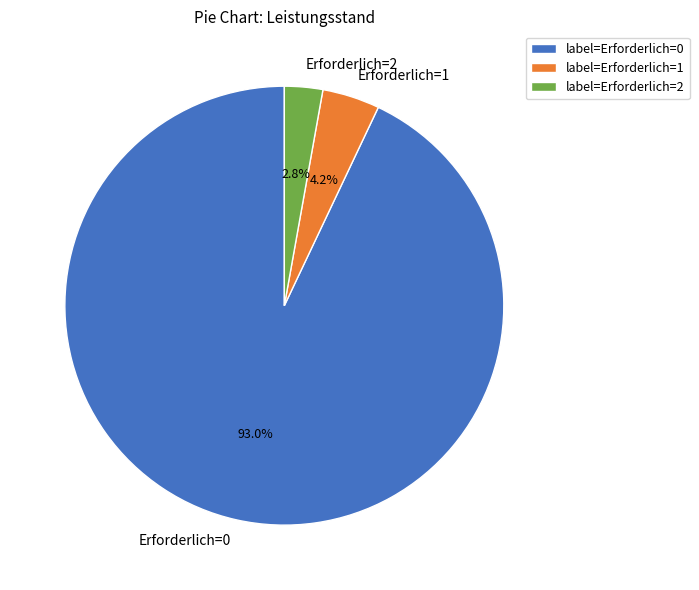

How many slices are in this pie chart?

3